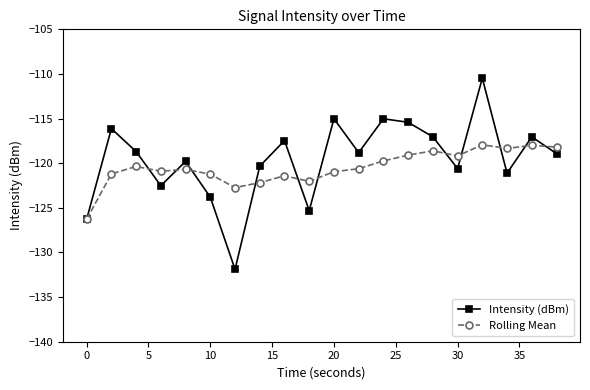

Rank the series by their maximum value, from lowest to highest.

Rolling Mean, Intensity (dBm)